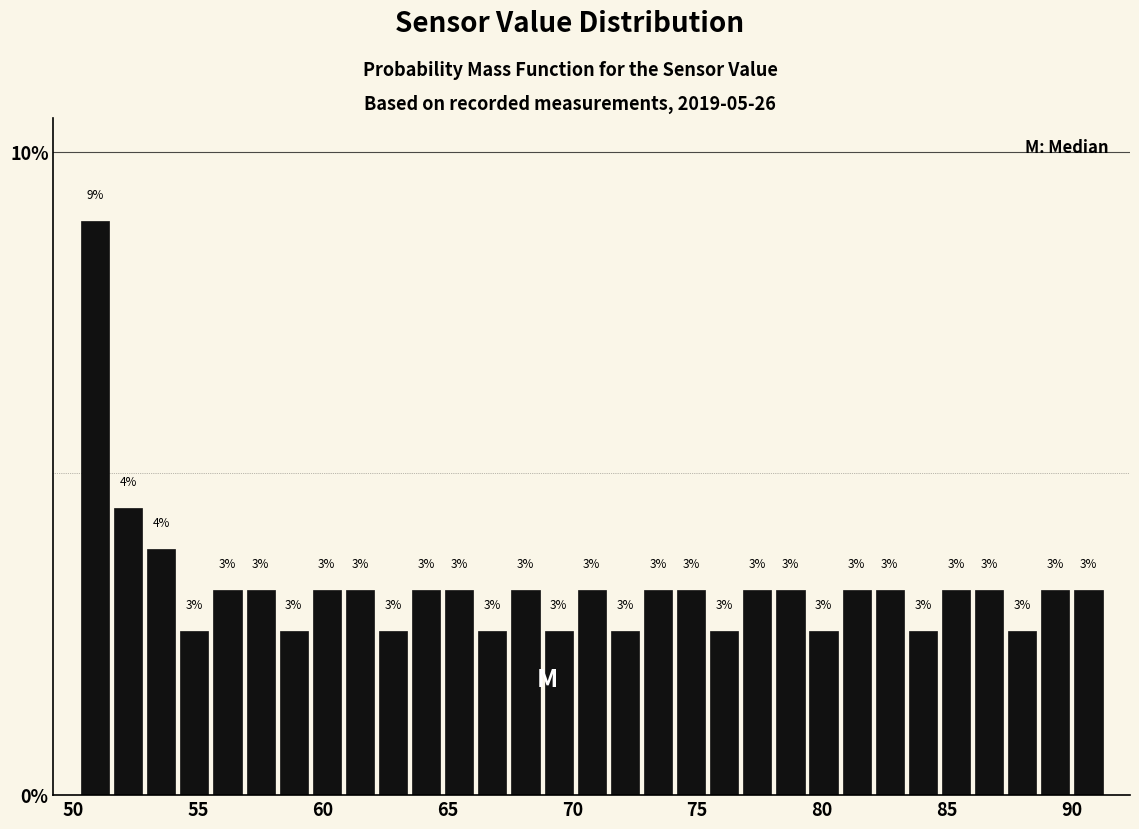

Around what value on the x-axis is the tallest bar? Give the approximate position of its centre, as read against the axis.

51.0